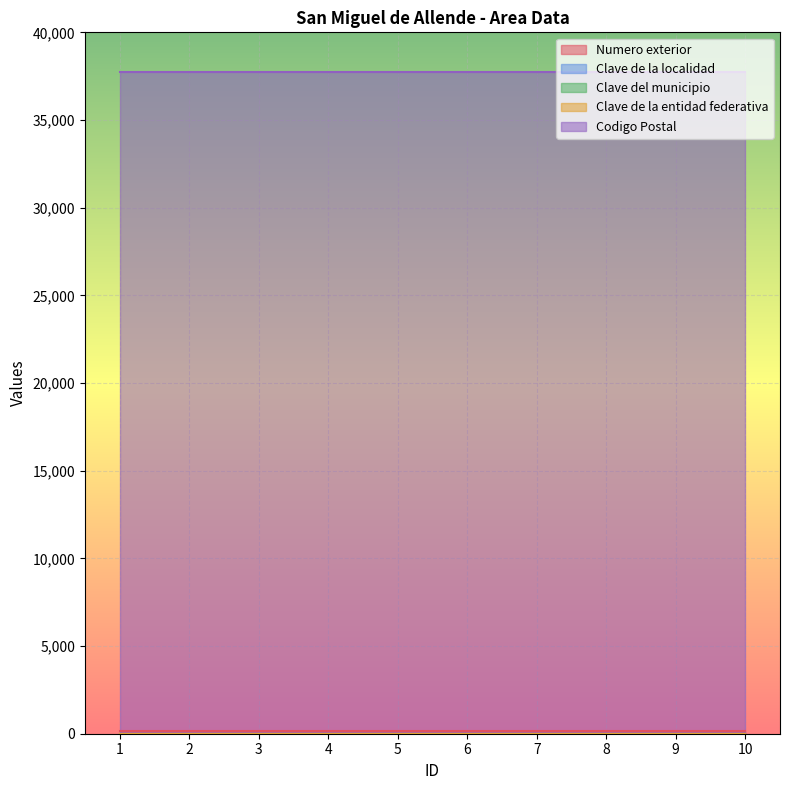

True or false: Clave de la entidad federativa and Clave del municipio intersect in this chart.

False